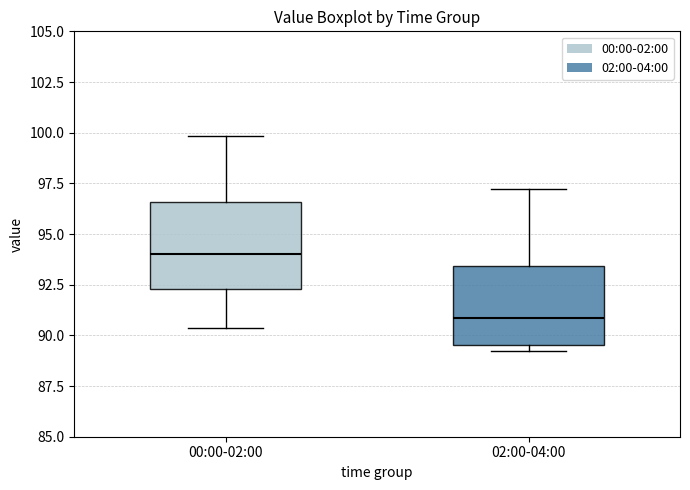

Where does the median line of the box for 00:00-02:00 sit on the y-axis? The values are not printed on the chart, so give them approximately, as read against the axis.

94.0